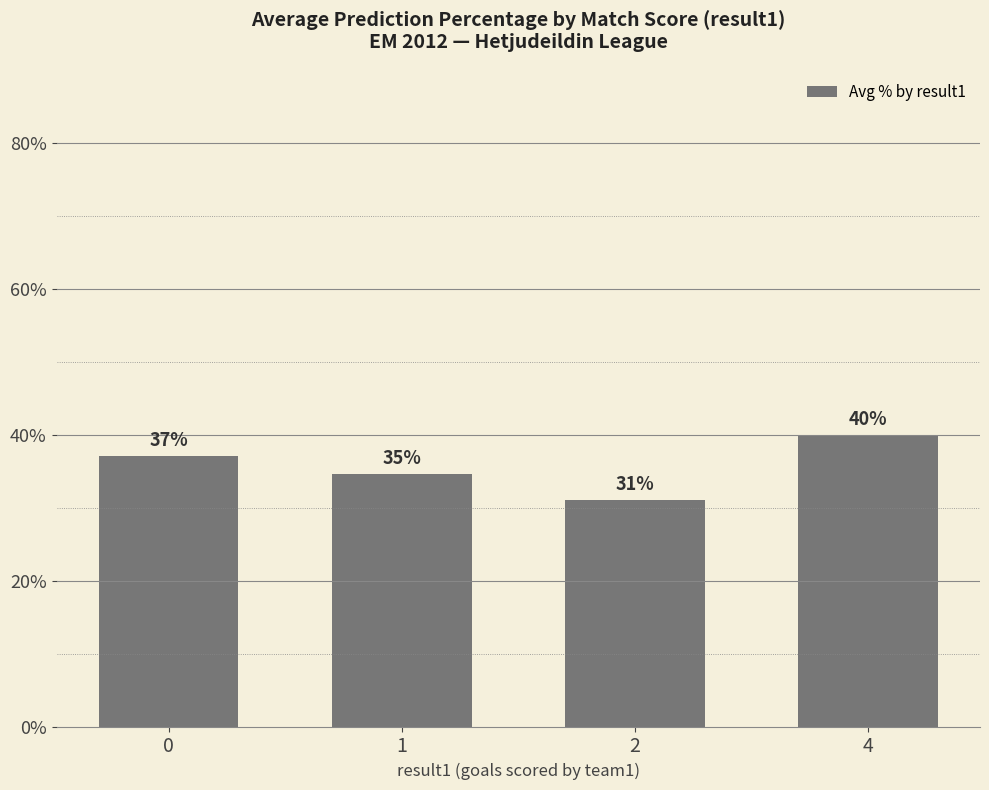

What is the smallest value displayed?

31.1